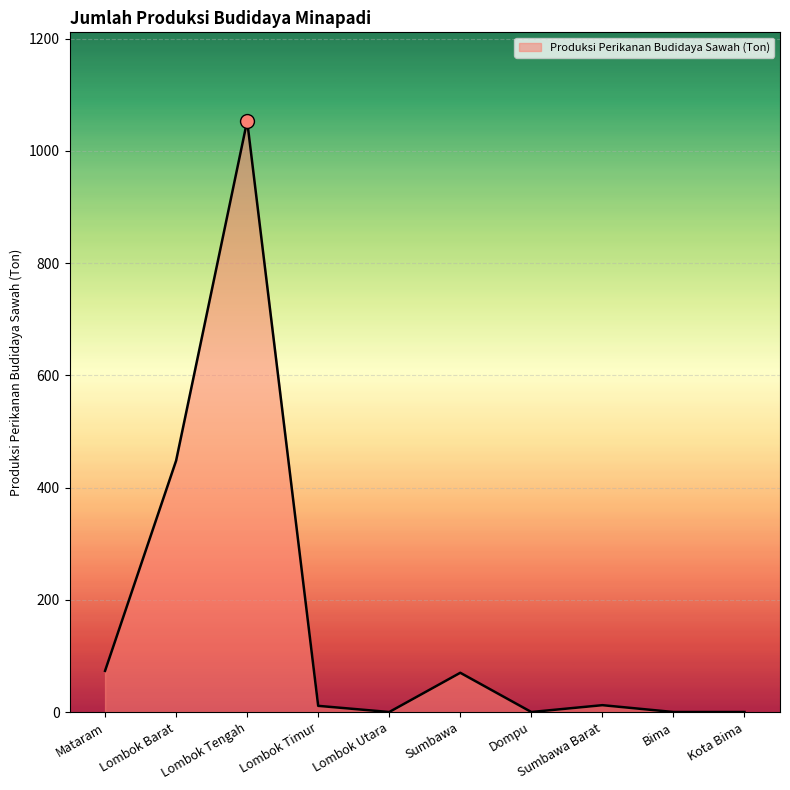

What is the maximum value shown in the chart?

1053.2